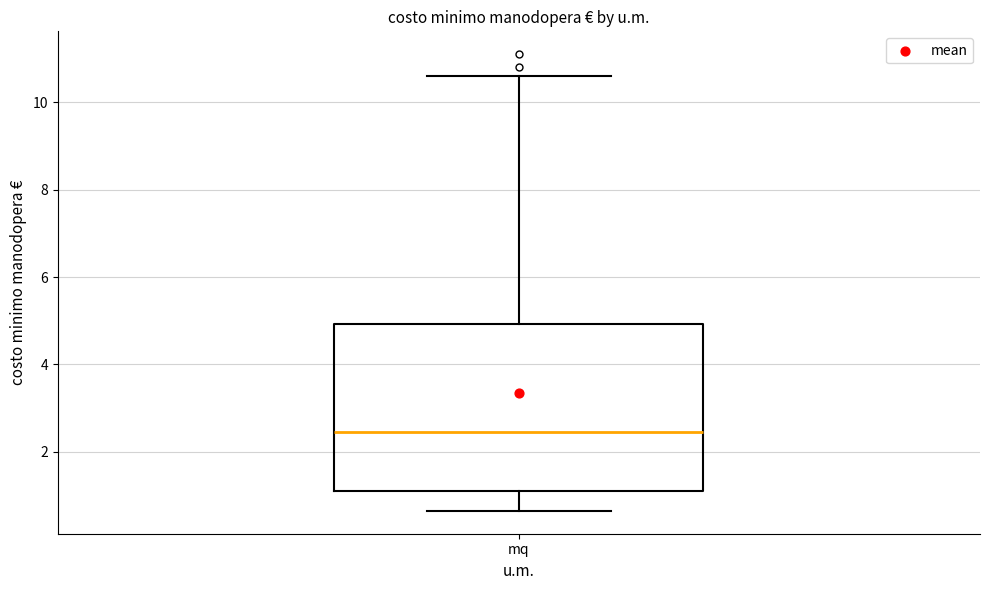

Read this box plot against the y-axis: the position of the median line, the range covered by the box, and the ends of both whiskers. The values are not printed on the chart, so give them approximately, as read against the axis.

median 2.4, box 1.2 to 5.0, whiskers 0.6 to 10.6